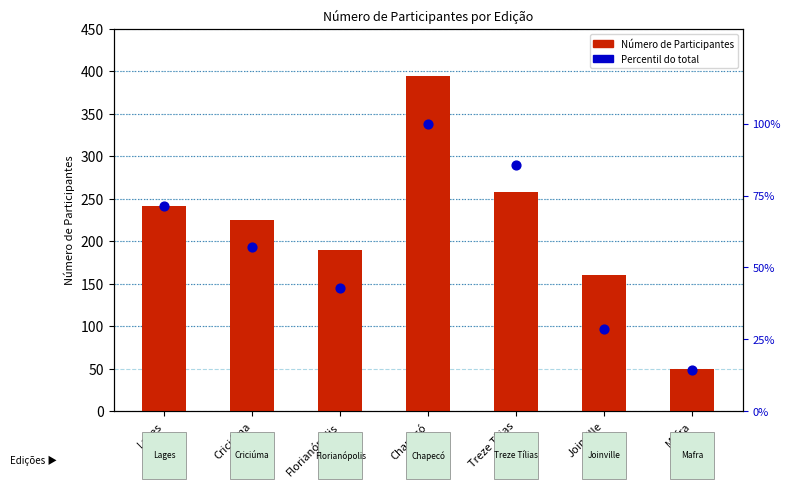

Which series has the largest Y range (max minus min)?

Número de Participantes